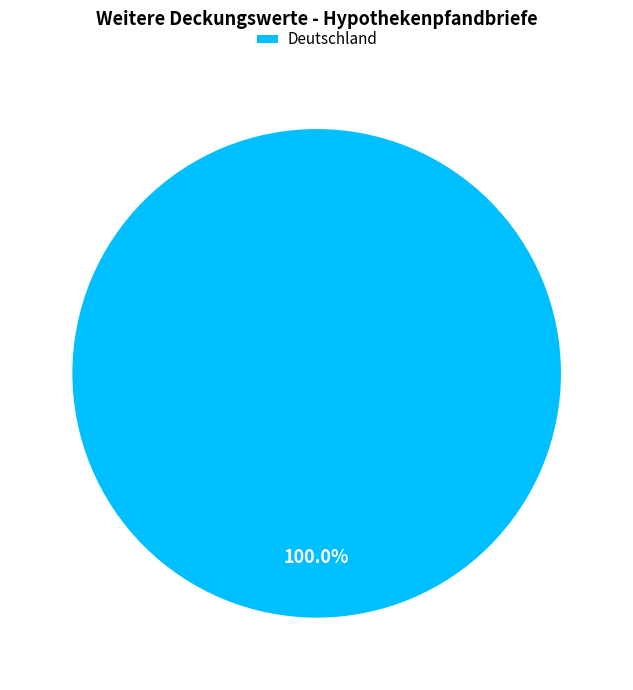

Which slice represents more than half of the pie?

Deutschland